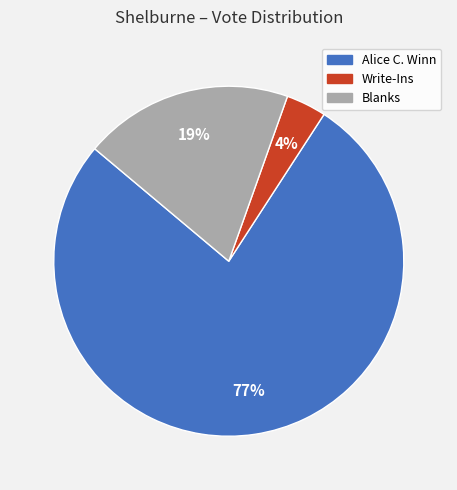

Does Write-Ins account for over 50% of the chart?

No